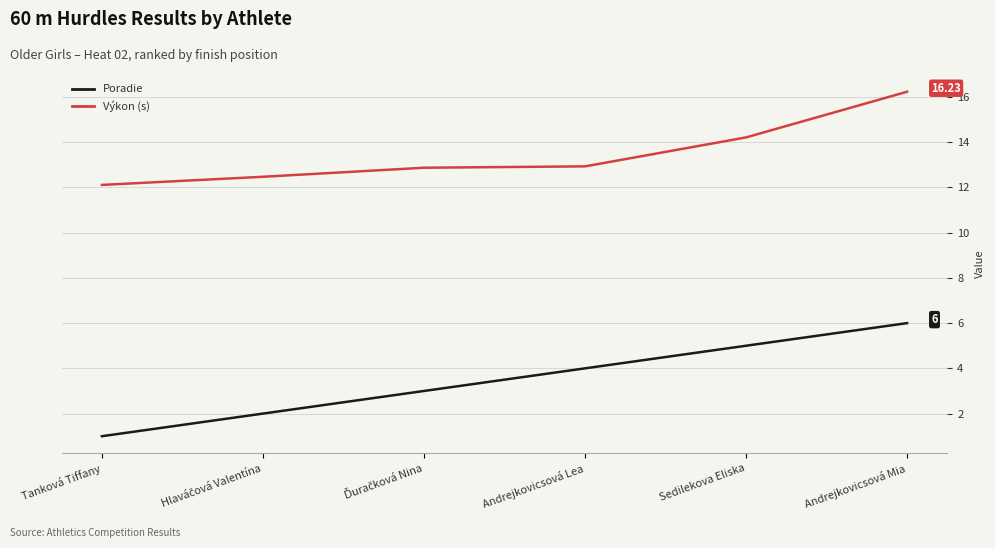

Which series changed the most between Andrejkovicsová Lea and Andrejkovicsová Mia?

Výkon (s)